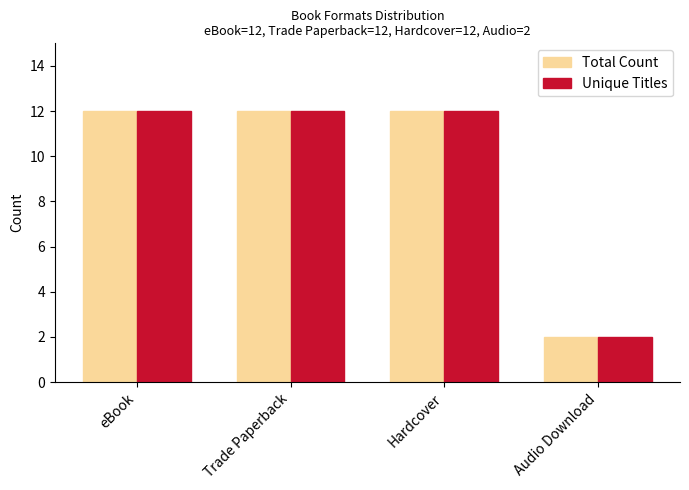

How many bars are there in total?

8